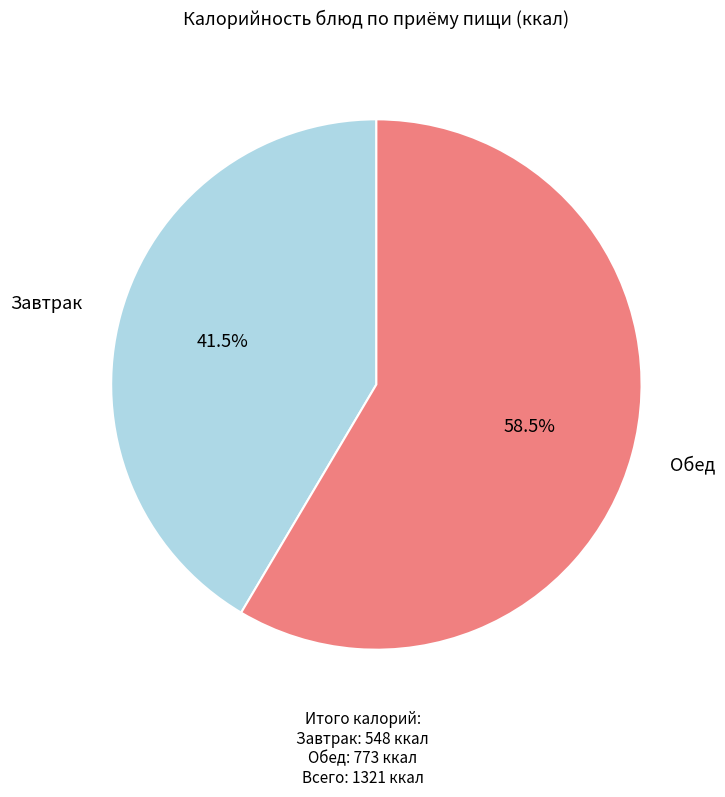

Is there a majority slice in this chart?

Yes